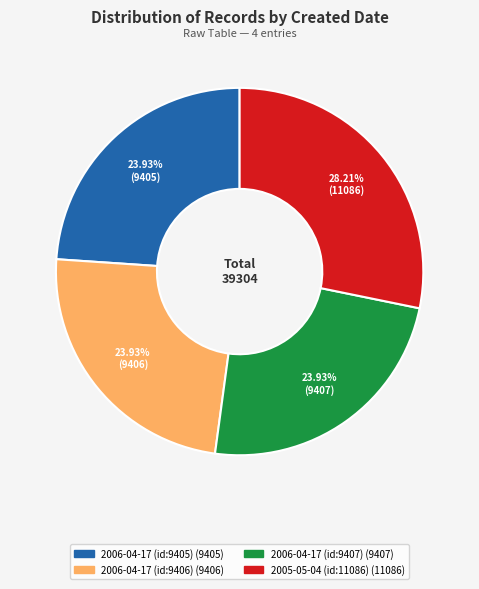

Count the number of slices in the pie.

4